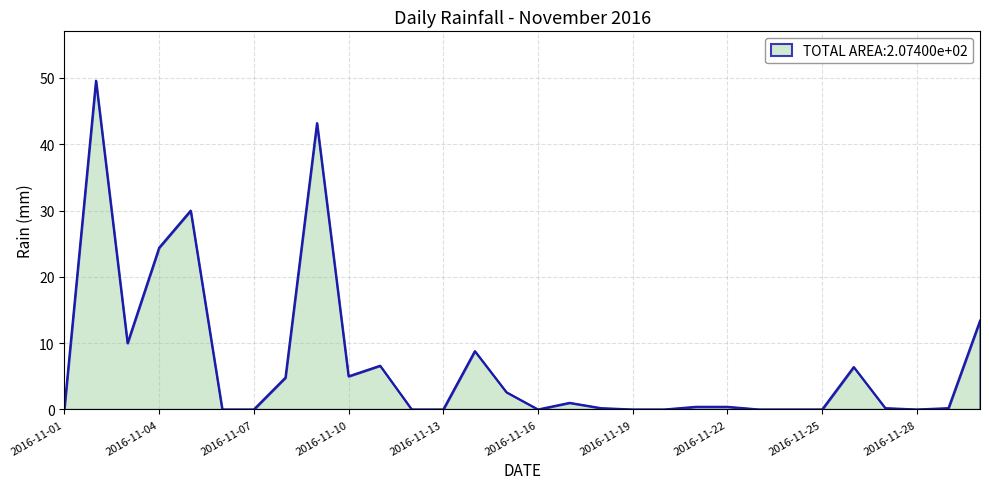

What is the greatest value displayed?

49.6